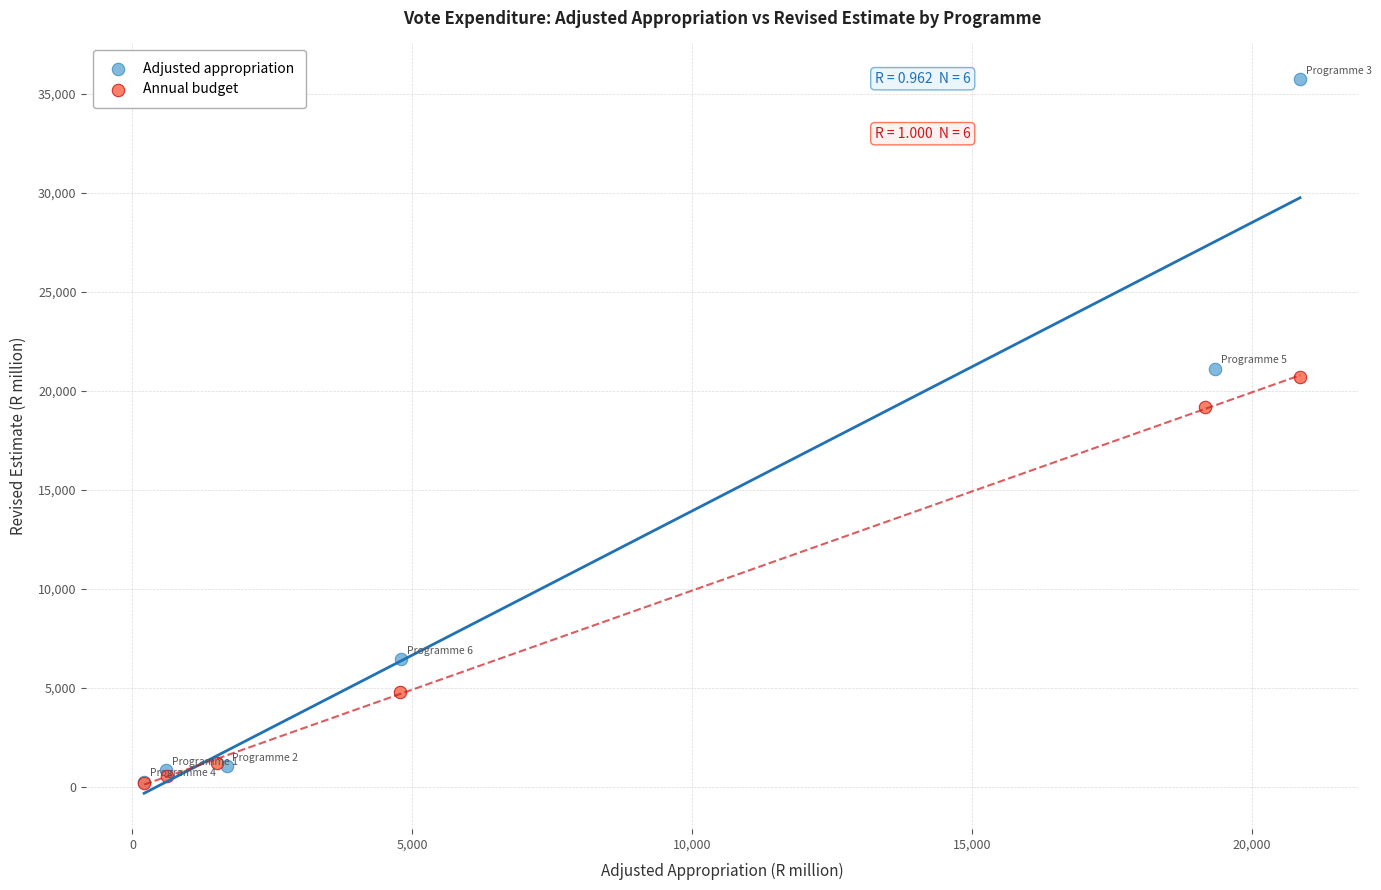

Which series contains the highest Y value?

Adjusted appropriation